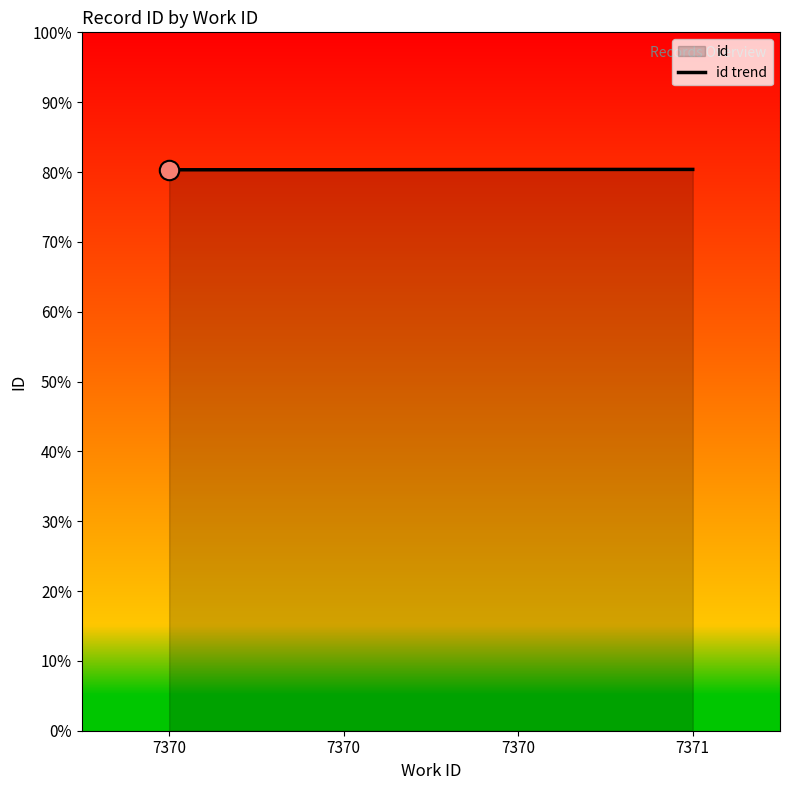

At which label is the value closest to 80?

7370